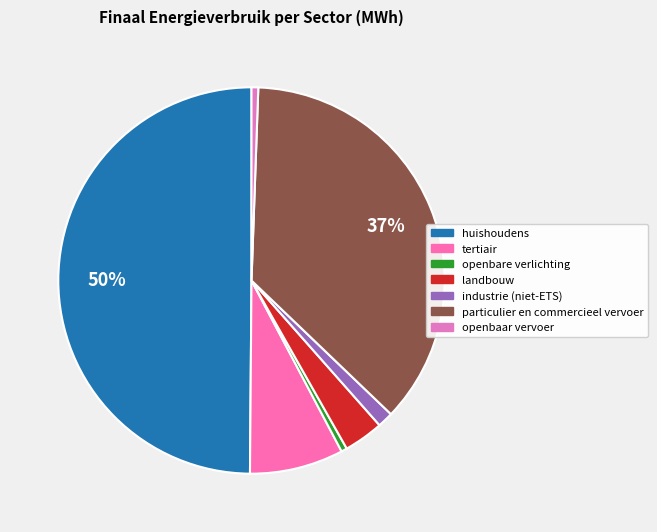

Count the number of slices in the pie.

7